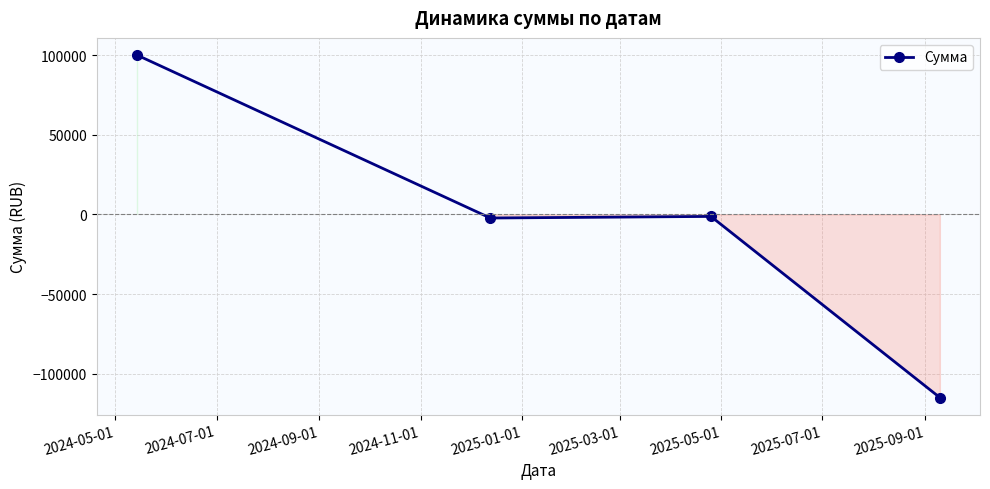

What is the greatest value displayed?

100000.0